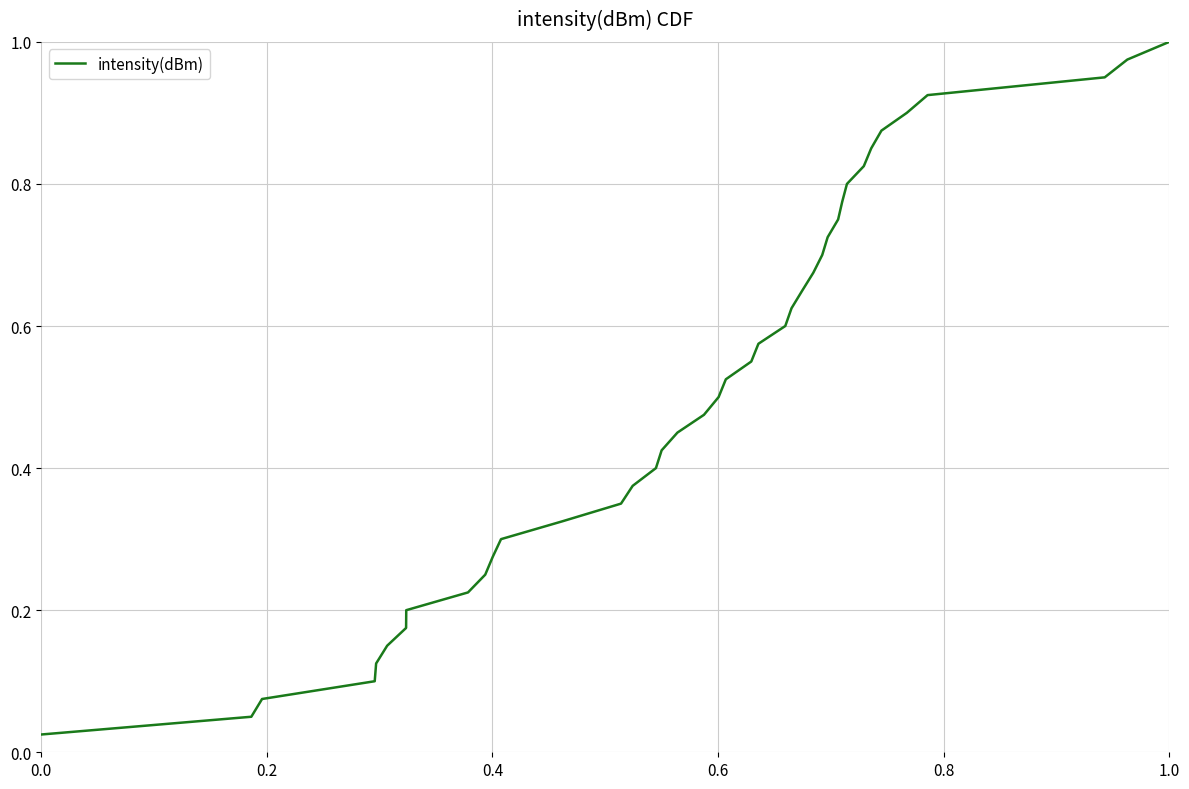

How many lines are shown in the chart?

1